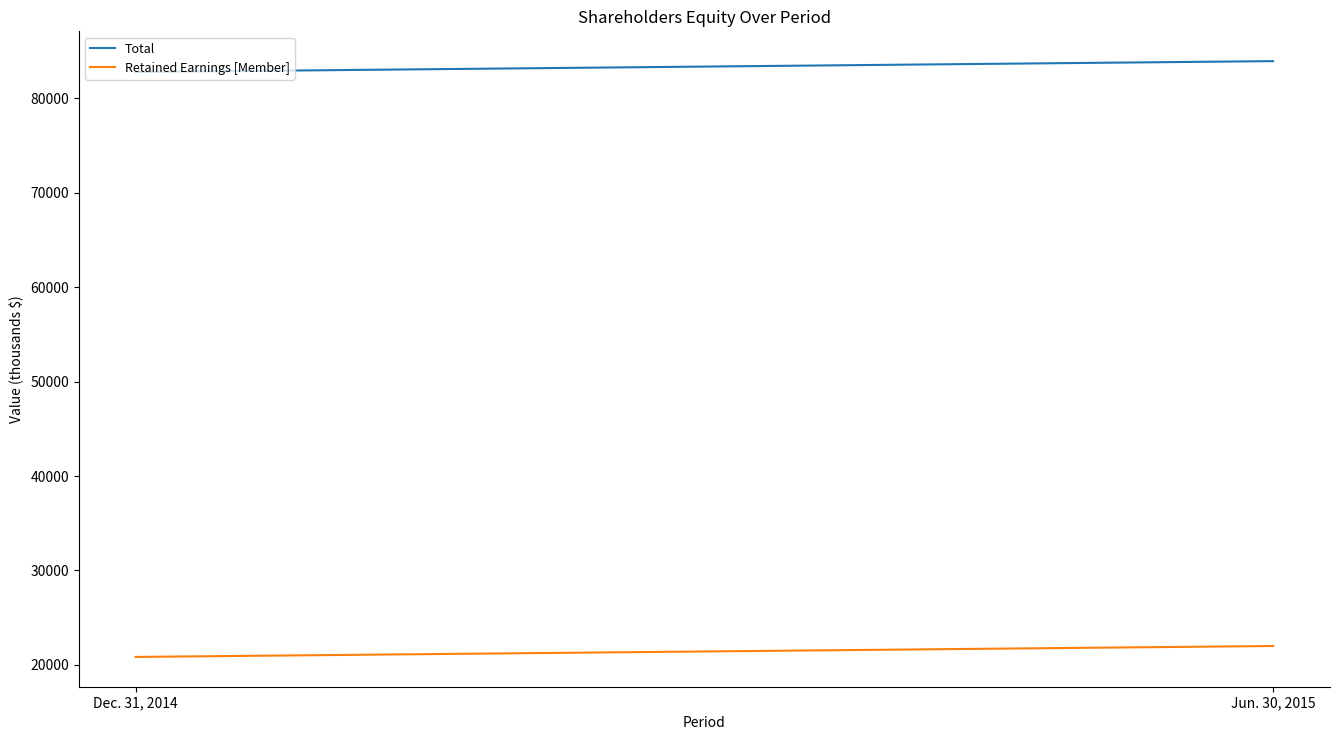

List the series in order of their overall mean, lowest first.

Retained Earnings [Member], Total